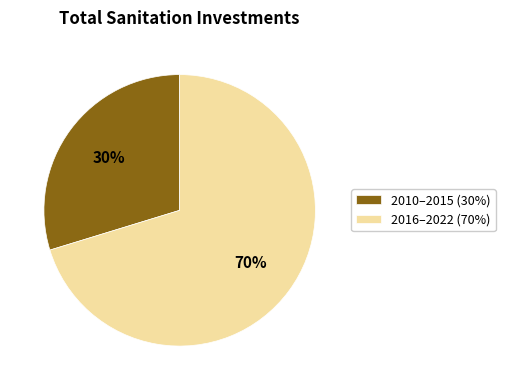

Do 2010–2015 (30%) and 2016–2022 (70%) together represent more than half of the pie?

Yes